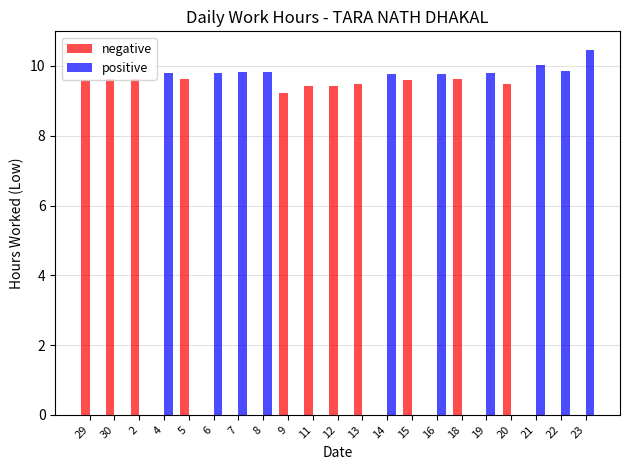

True or false: positive has a value of 5.7 at 6.

False